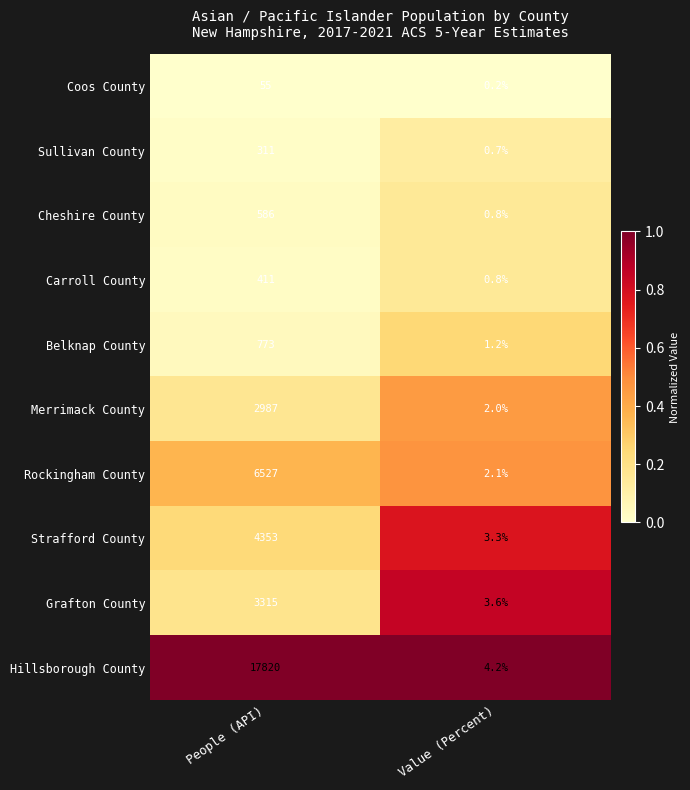

Between People (API) and Value (Percent), which series saw the biggest shift?

Hillsborough County